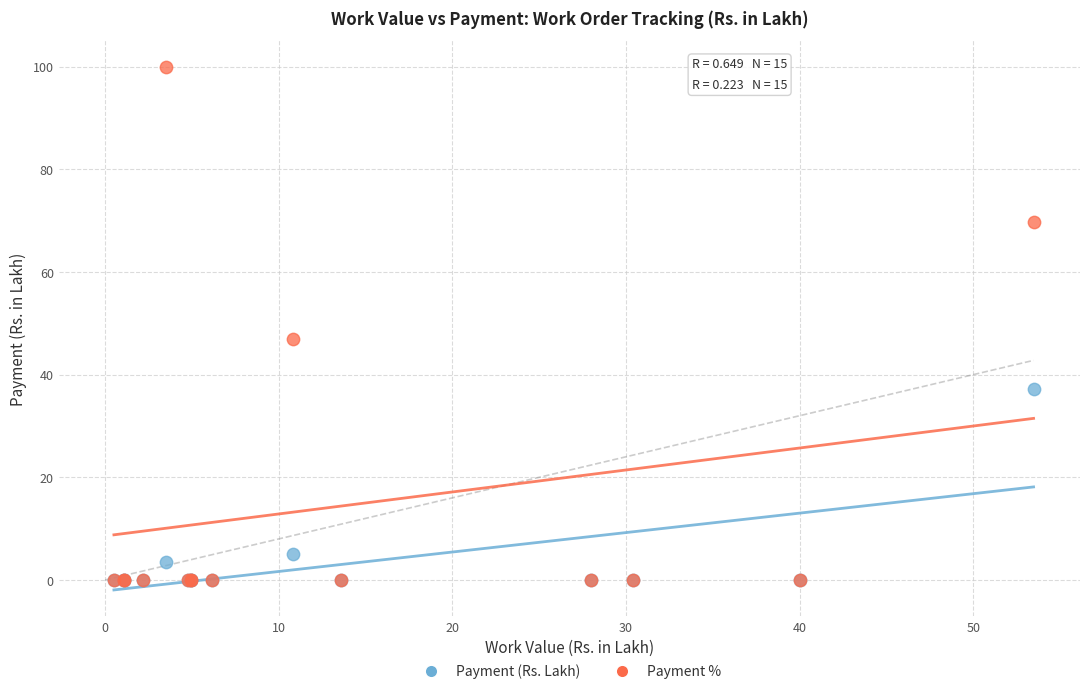

In the Payment (Rs. Lakh) series, what Y value is closest to 18?

5.1